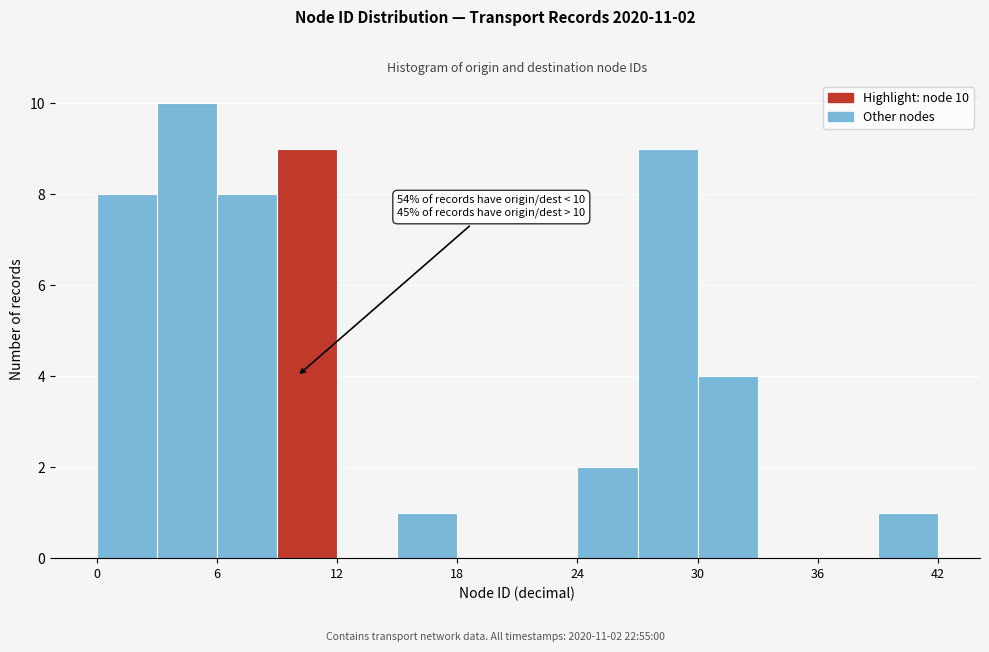

Read against the x-axis, roughly where is the centre of the tallest bar?

5